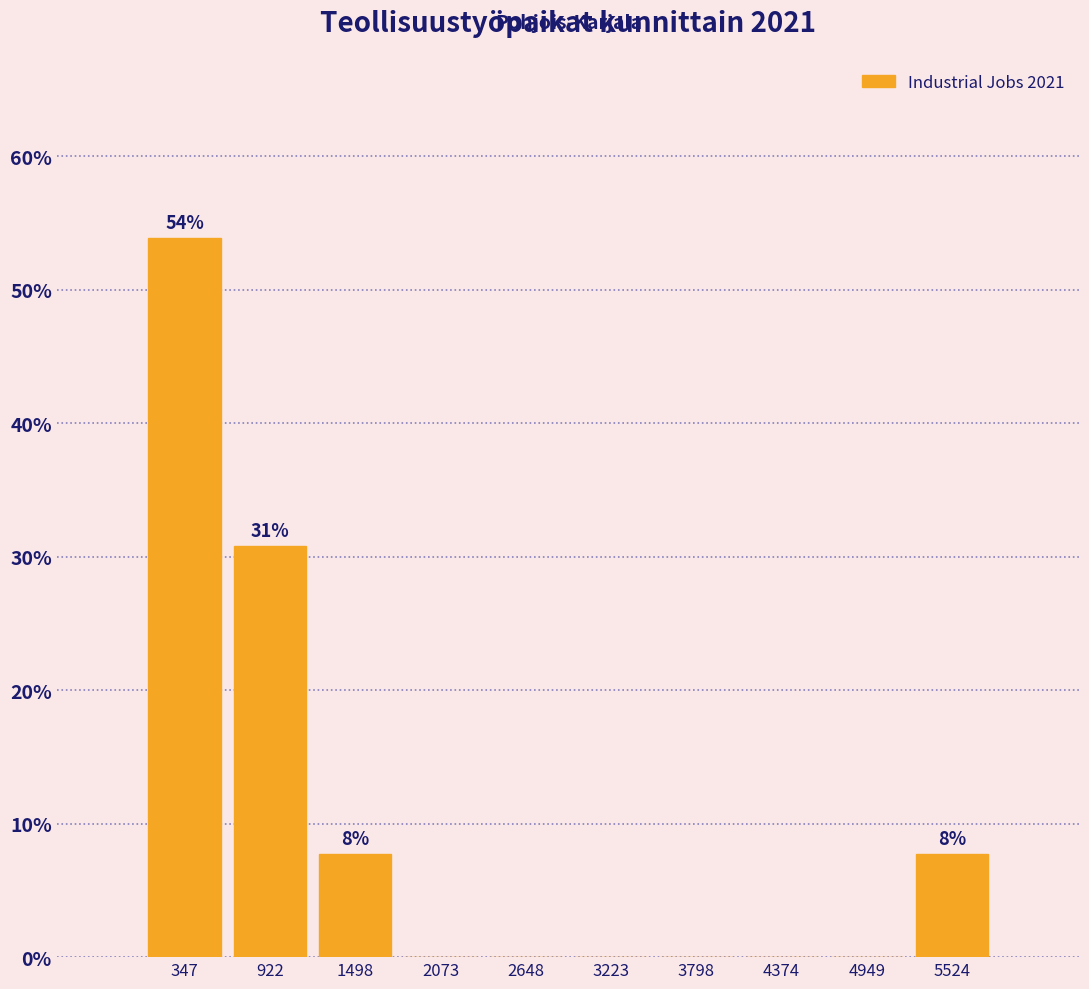

Which range on the x-axis has the tallest bar?

100 to 600